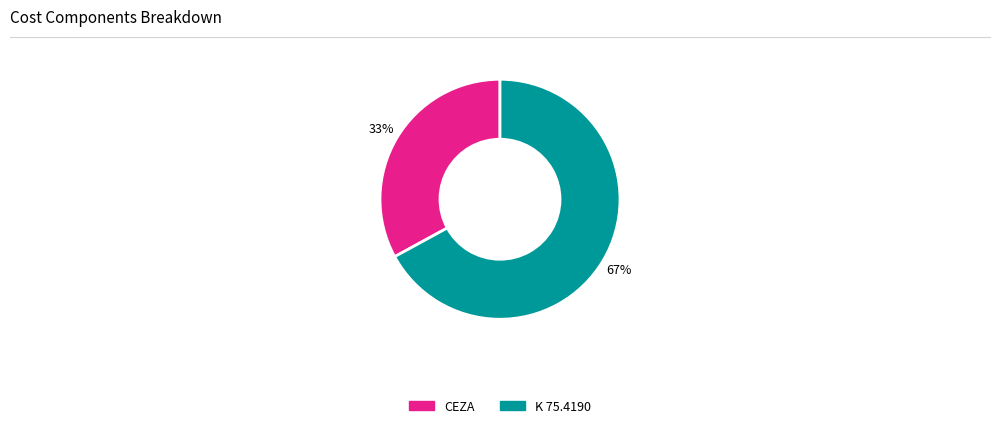

Which slice is the largest?

K 75.4190